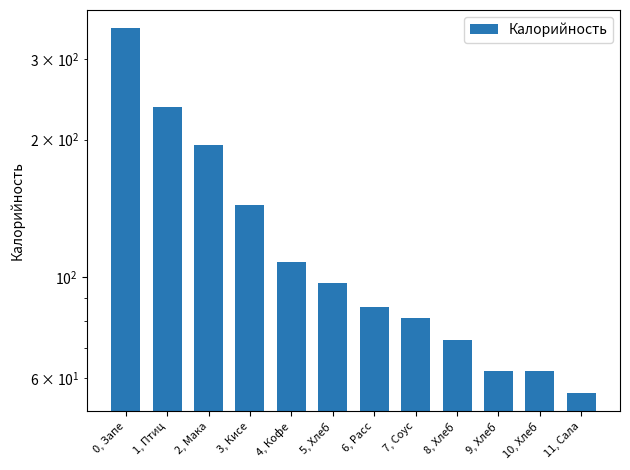

What is the change in value from 5, Хлеб to 7, Соус?

-15.8